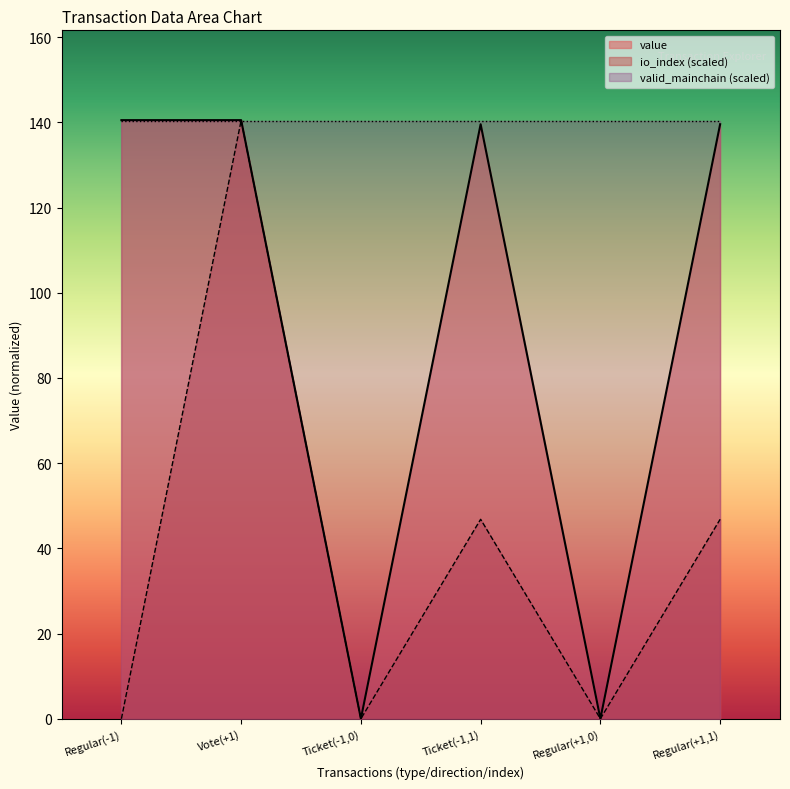

At how many categories does at least one series exceed 116?

6